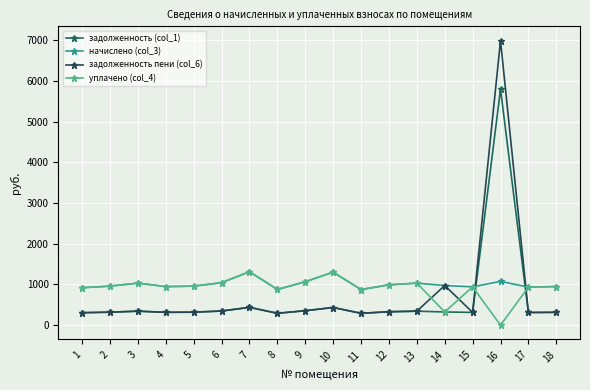

Is it true that уплачено (col_4) equals 0.0 at 16?

True